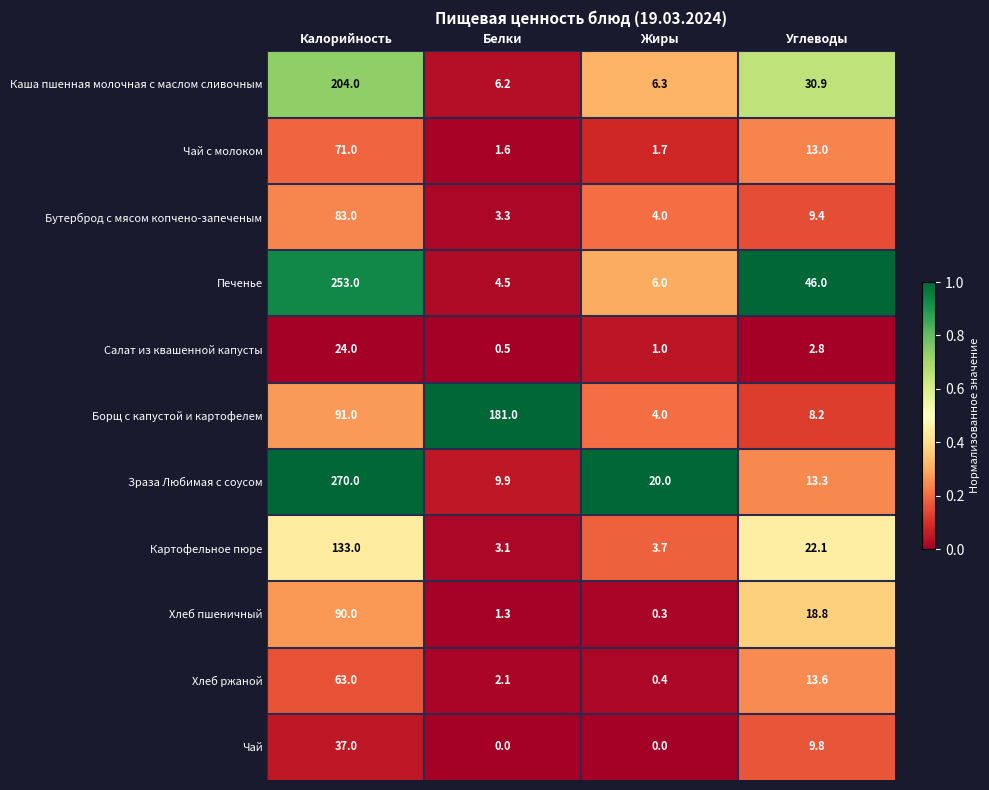

List the series in order of their peak value, lowest first.

Салат из квашенной капусты, Чай, Хлеб ржаной, Чай с молоком, Бутерброд с мясом копчено-запеченым, Хлеб пшеничный, Картофельное пюре, Борщ с капустой и картофелем, Каша пшенная молочная с маслом сливочным, Печенье, Зраза Любимая с соусом